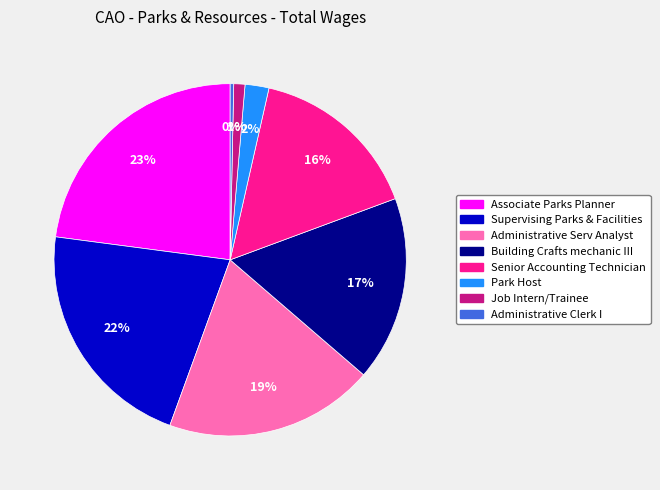

What is the smallest slice in the pie chart?

Administrative Clerk I